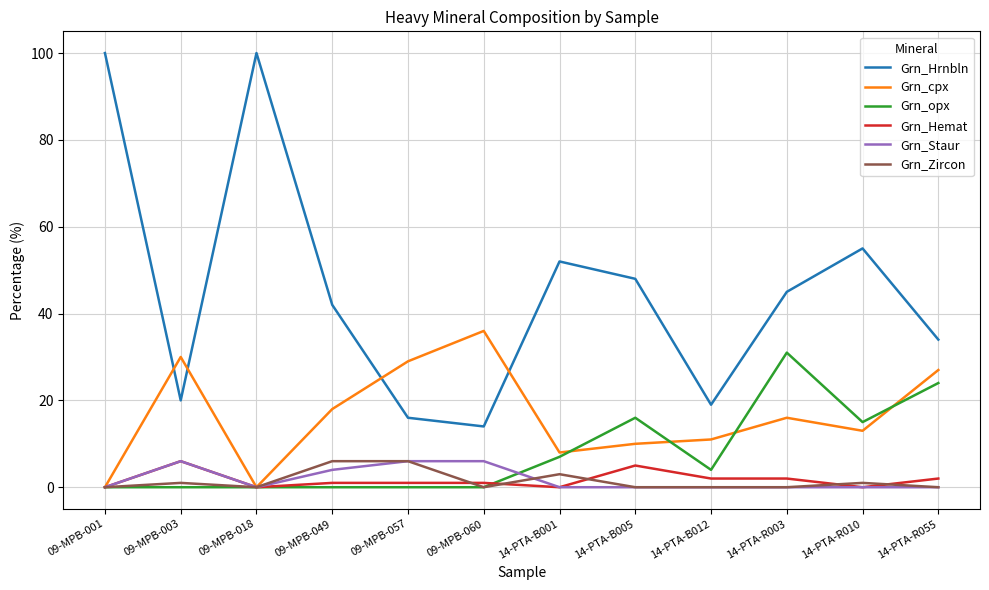

True or false: Grn_opx and Grn_Hrnbln intersect in this chart.

False